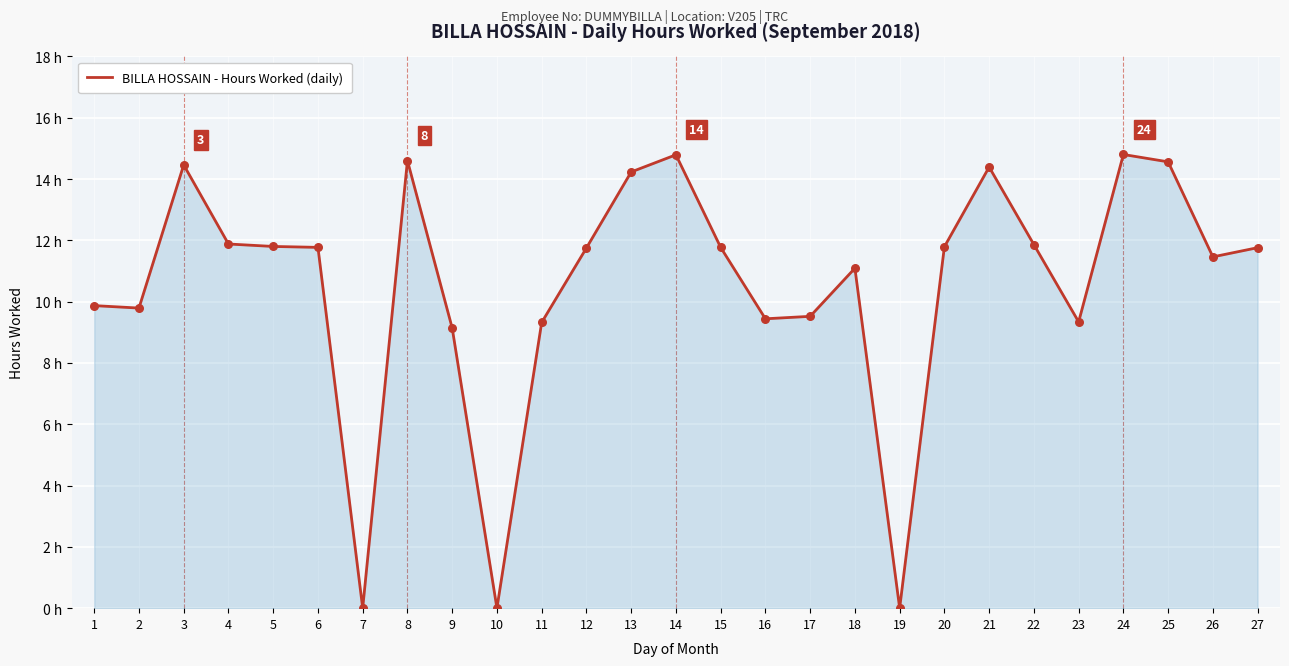

What is the change in value from 4 to 20?

-0.1